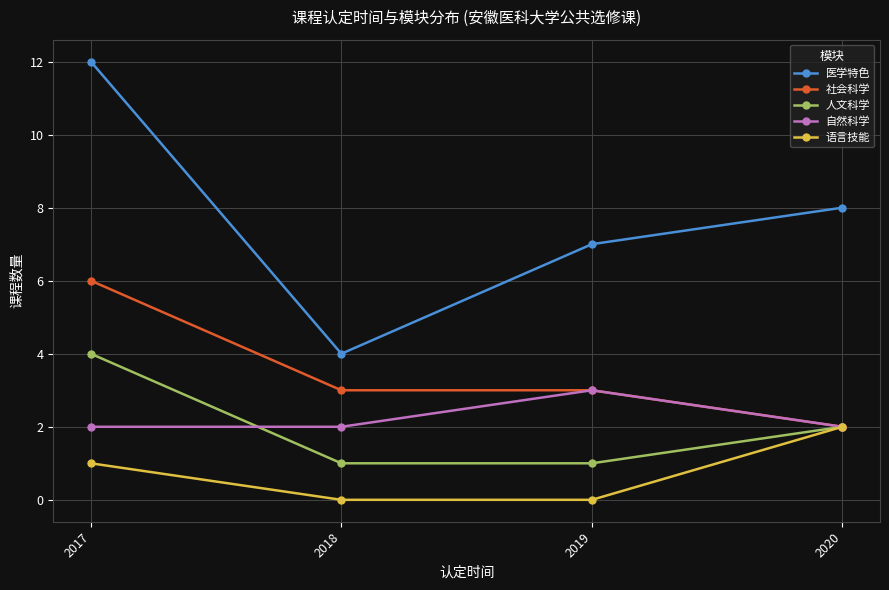

What is the minimum value for 人文科学?

1